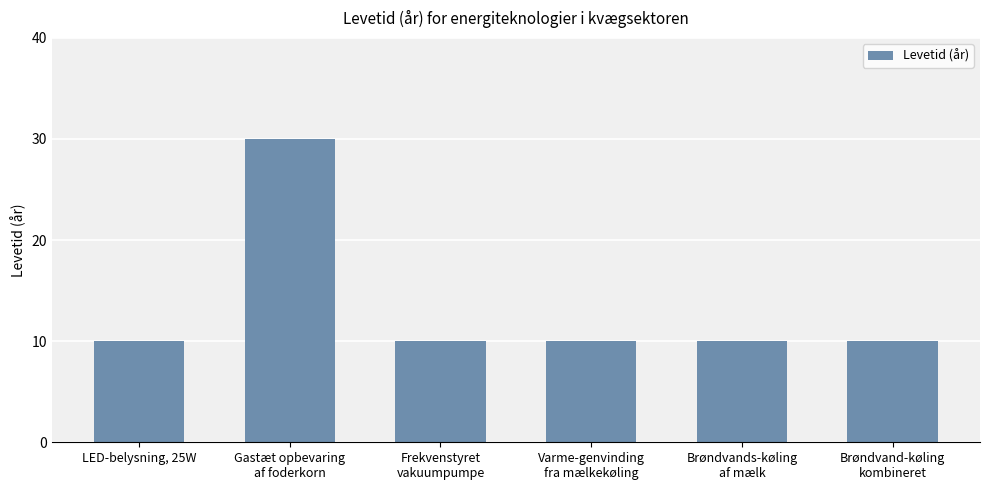

Reading right to left, extract all data points from this chart.

Brøndvand-køling
kombineret=10	Brøndvands-køling
af mælk=10	Varme-genvinding
fra mælkekøling=10	Frekvenstyret
vakuumpumpe=10	Gastæt opbevaring
af foderkorn=30	LED-belysning, 25W=10